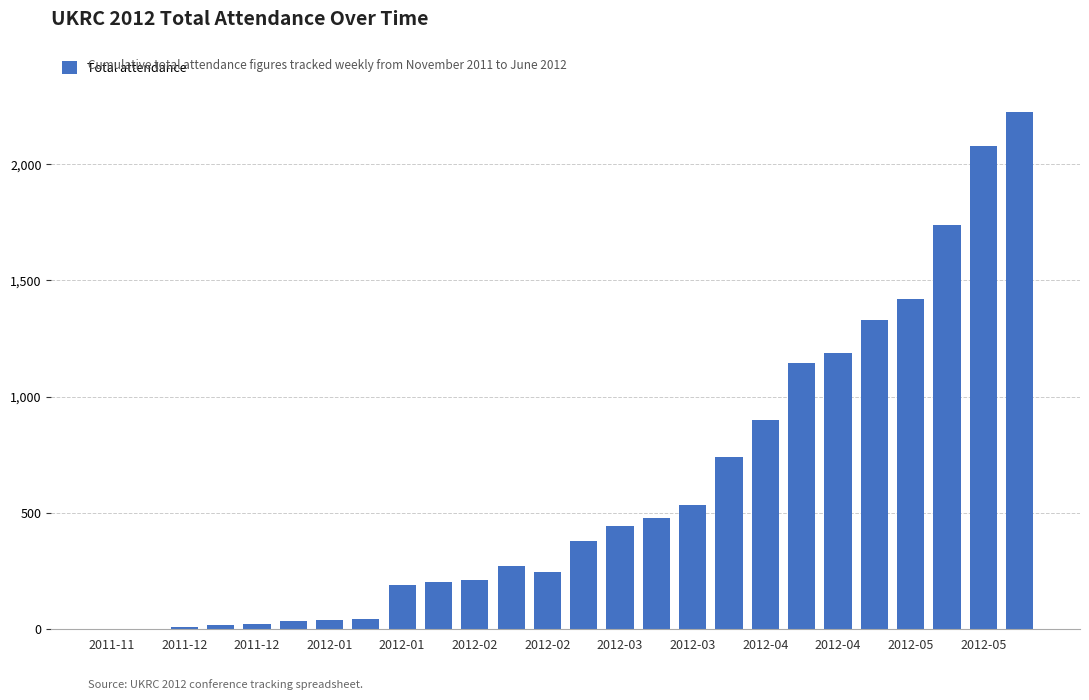

What is the maximum value shown in the chart?

2224